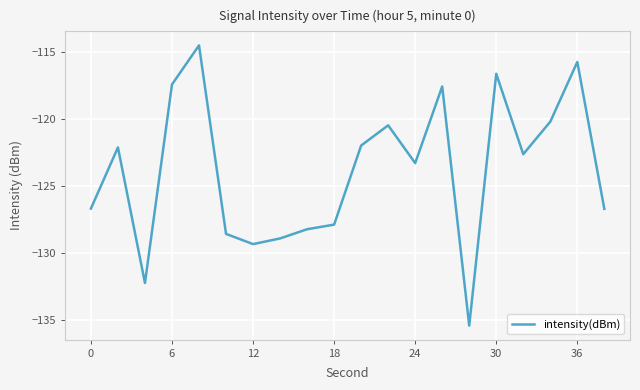

How many lines are shown in the chart?

1